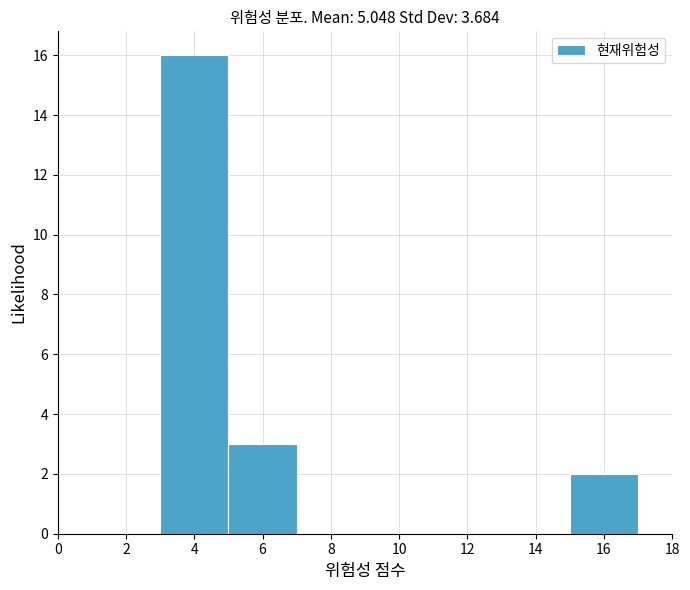

Reading left to right, list every bar in this chart as the range it spans on the x-axis followed by its height. The values are not printed on the chart, so give them approximately, as read against the axis.

1 to 3: 0
3 to 5: 16
5 to 7: 3
7 to 9: 0
9 to 11: 0
11 to 13: 0
13 to 15: 0
15 to 17: 2